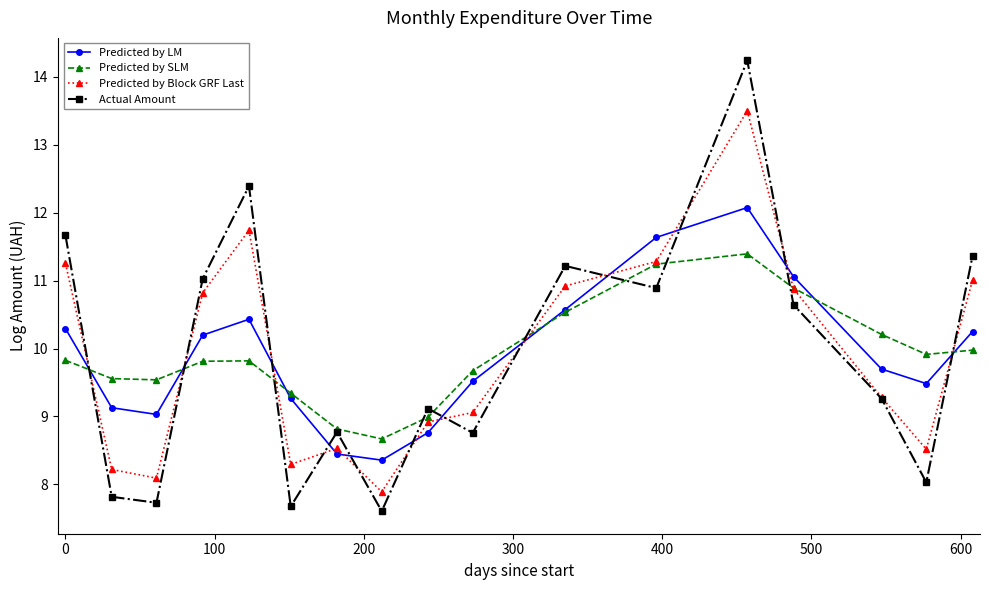

List the series in order of their peak value, highest first.

Actual Amount, Predicted by Block GRF Last, Predicted by LM, Predicted by SLM